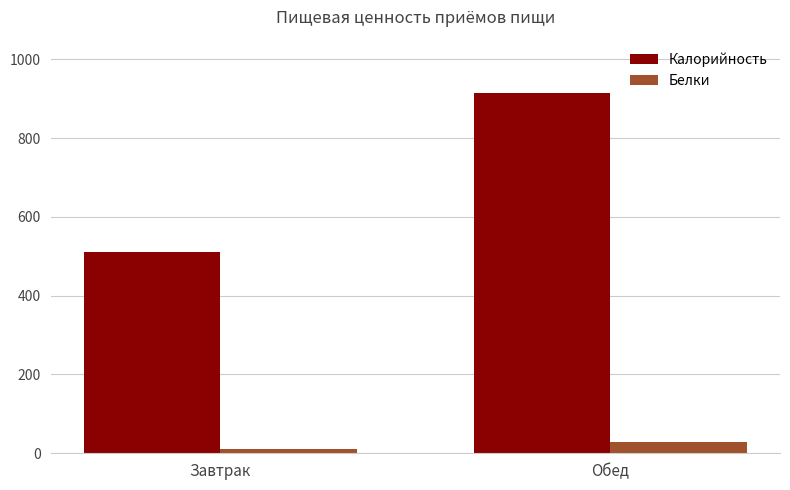

The value of Белки at Завтрак is 10. True or false?

True